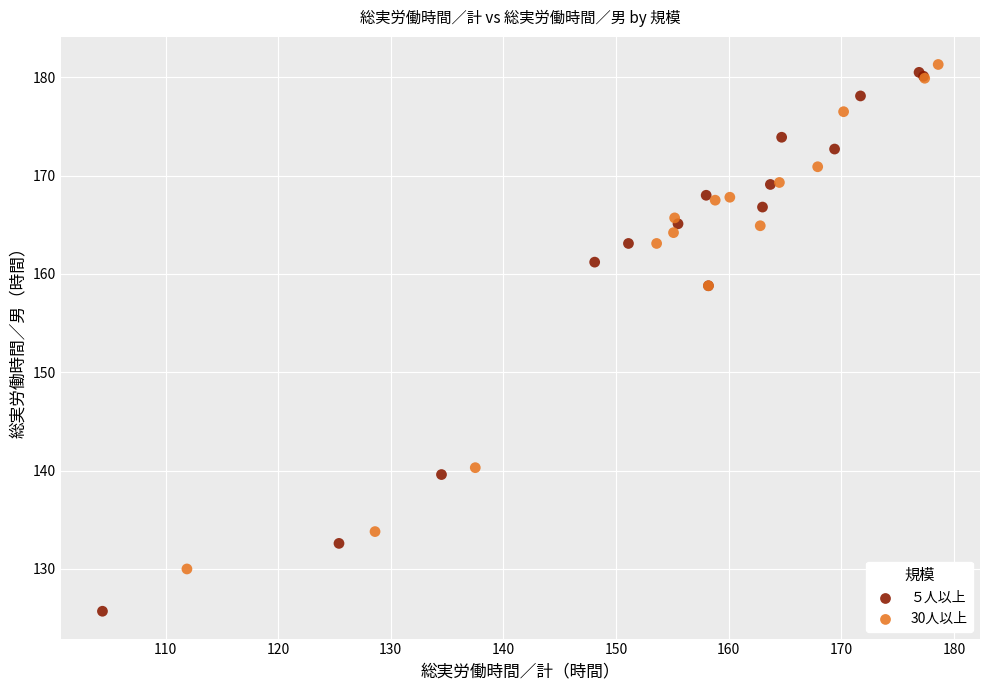

What are all the series names shown in the legend?

５人以上, 30人以上